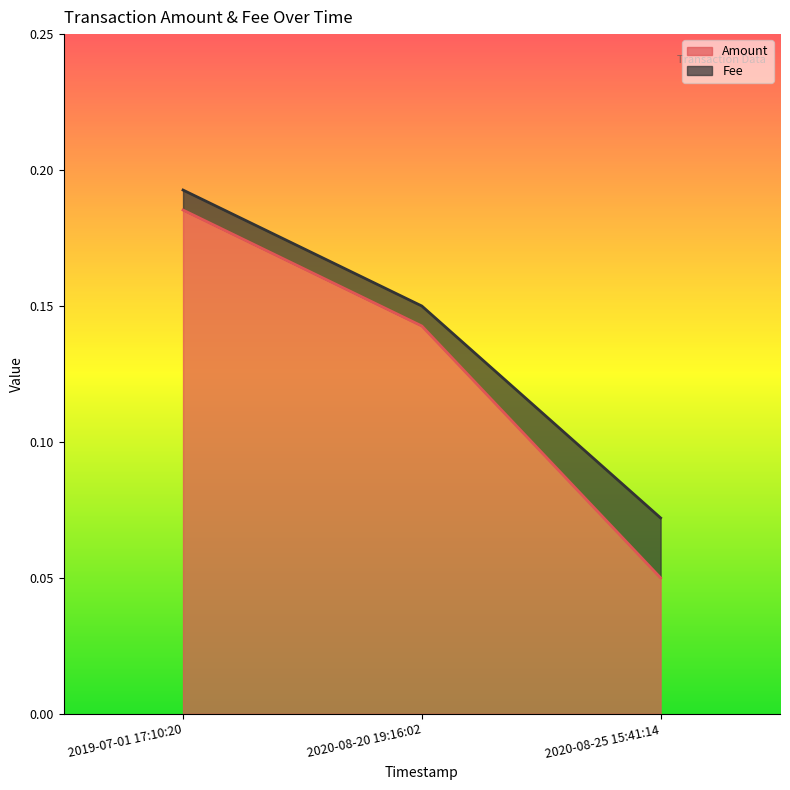

What is the label of the 2nd point from the left?

2020-08-20 19:16:02